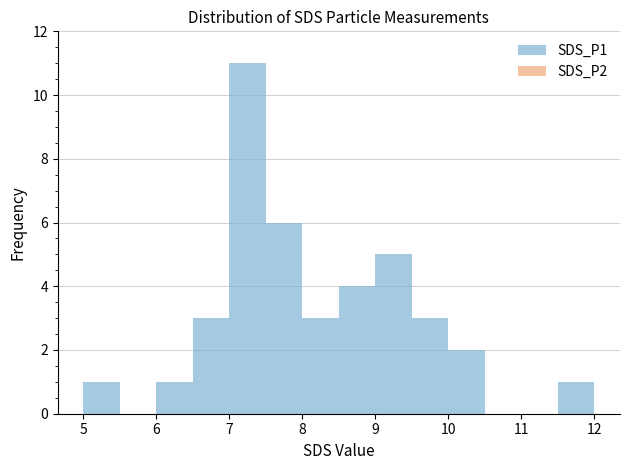

What is the greatest value displayed?

11